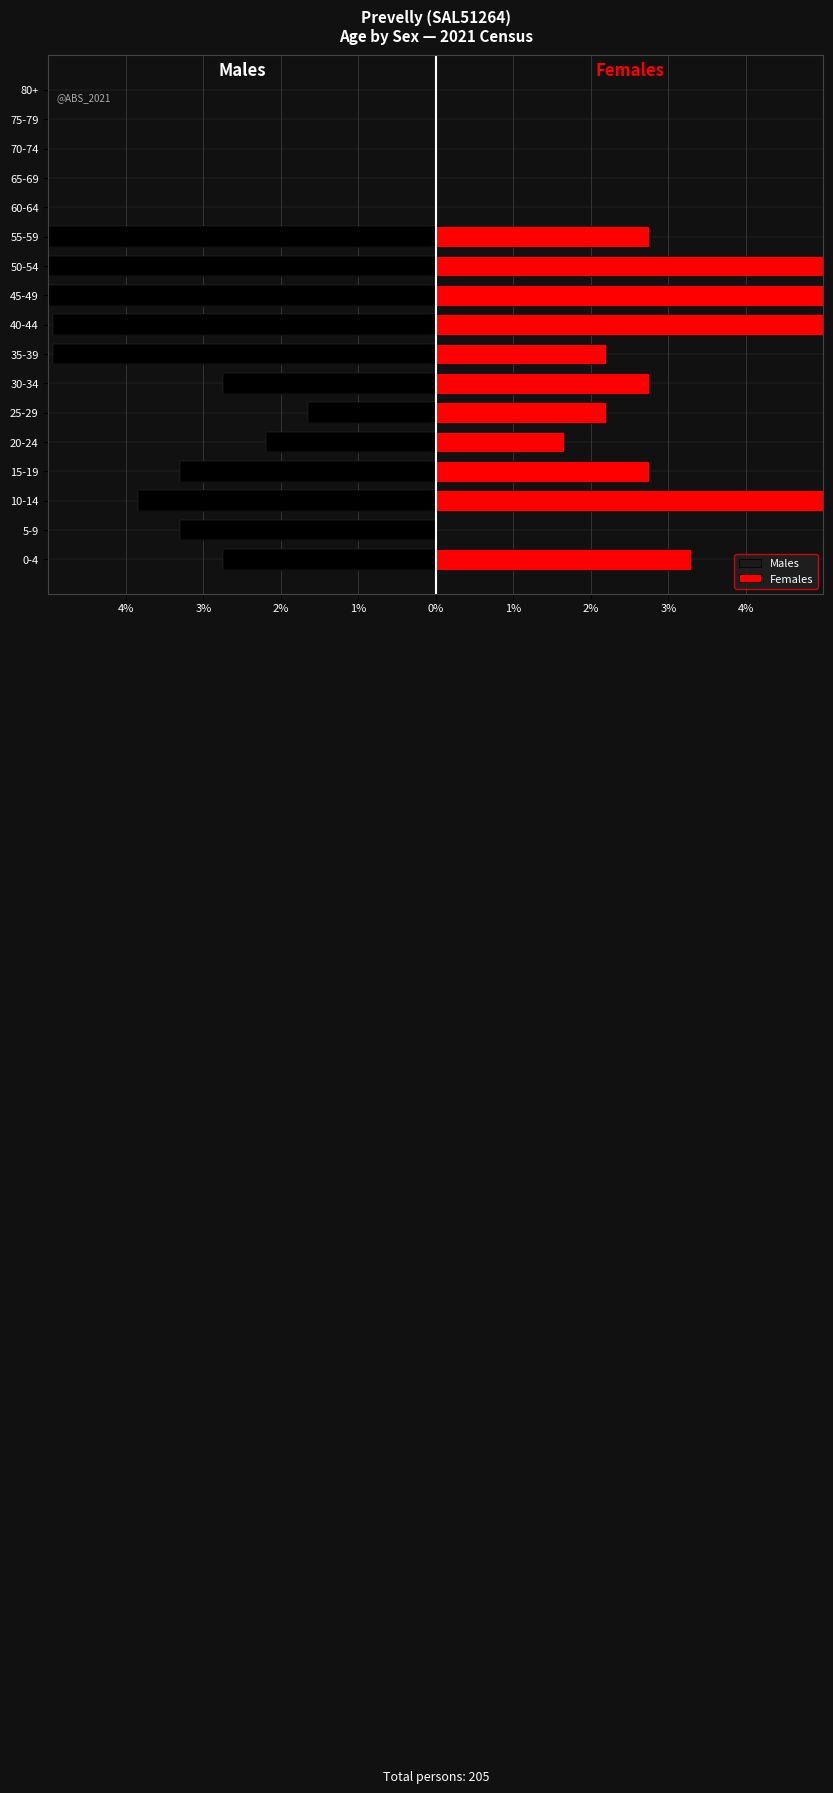

The value of Females at 50-54 is 8.8. True or false?

True